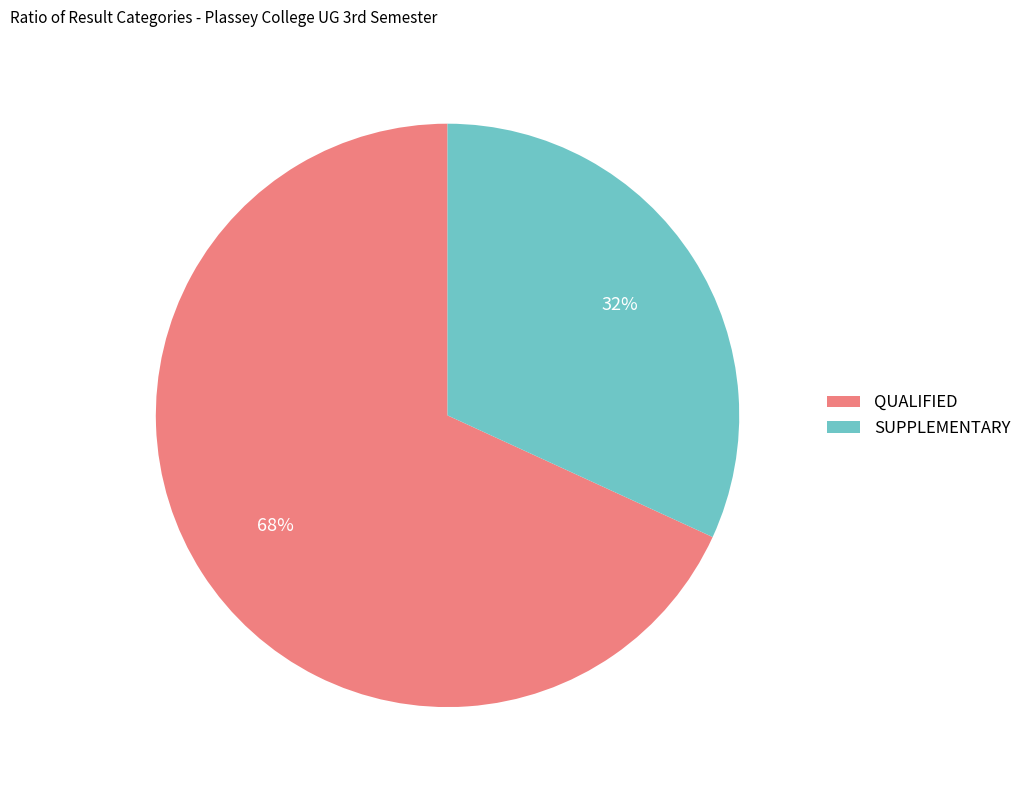

Does QUALIFIED account for over 50% of the chart?

Yes